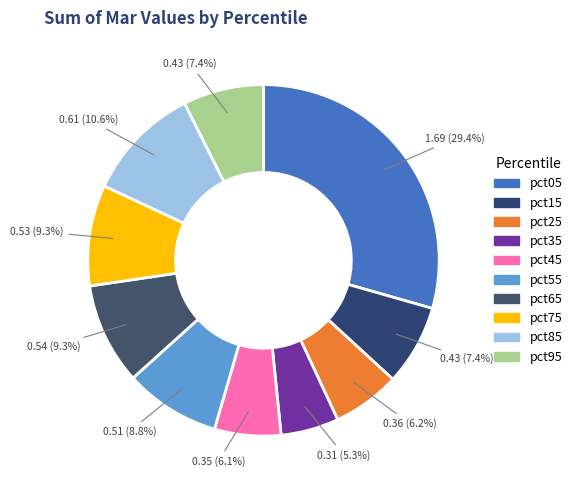

What percentage is the pct35 slice, to the nearest percent?

5%